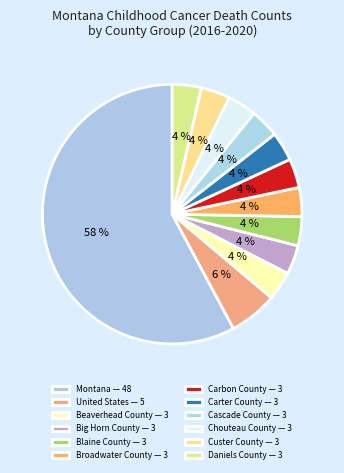

Count the number of slices in the pie.

12